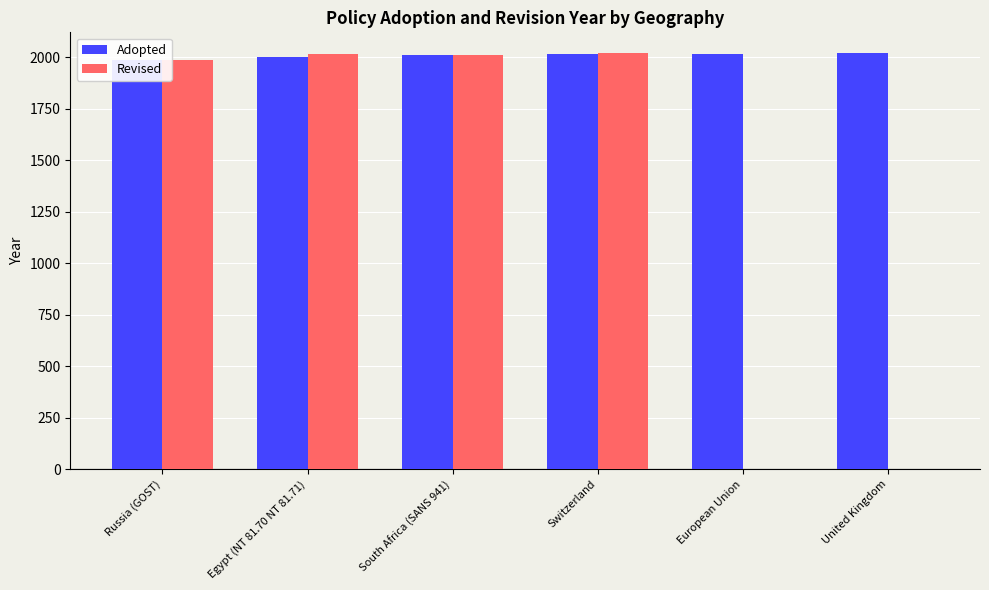

At which category is the sum across all series the highest?

Switzerland